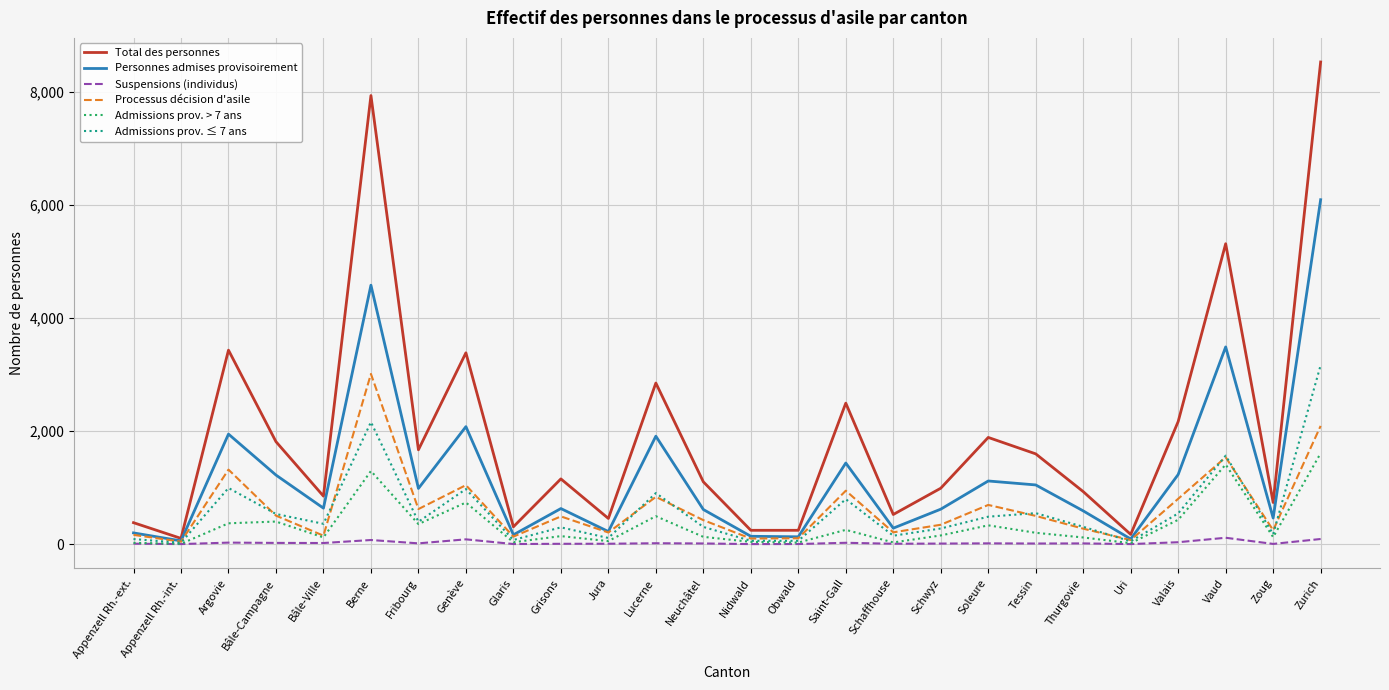

At which category does Total des personnes reach its first local peak?

Argovie